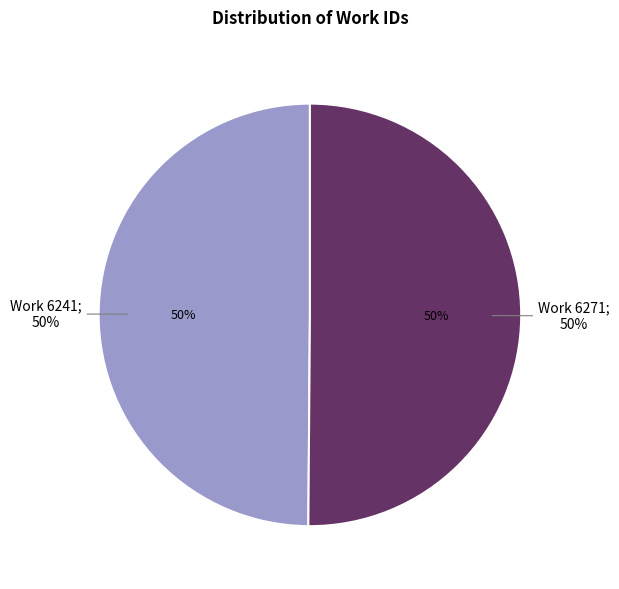

Which slice is the largest?

Work 6271